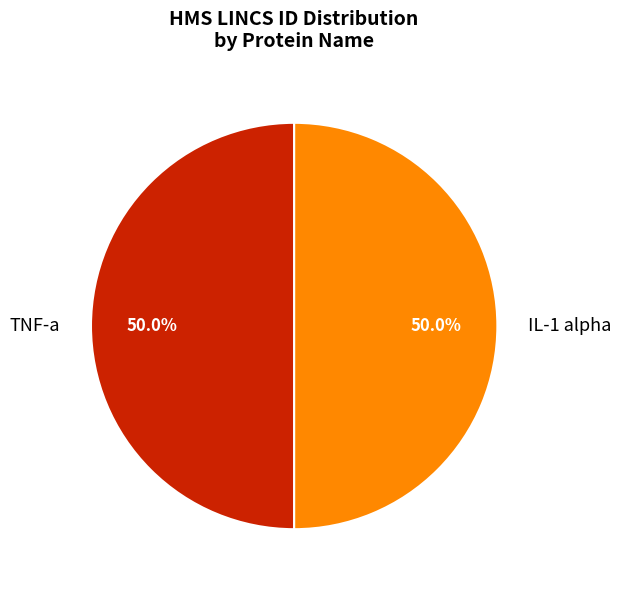

Is it true that TNF-a is 50% of the pie?

True